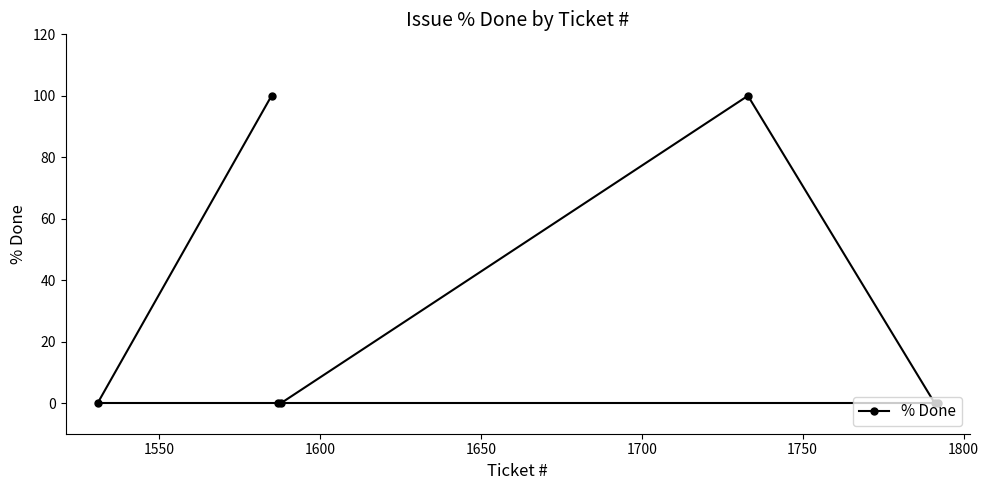

What is the maximum value shown in the chart?

100